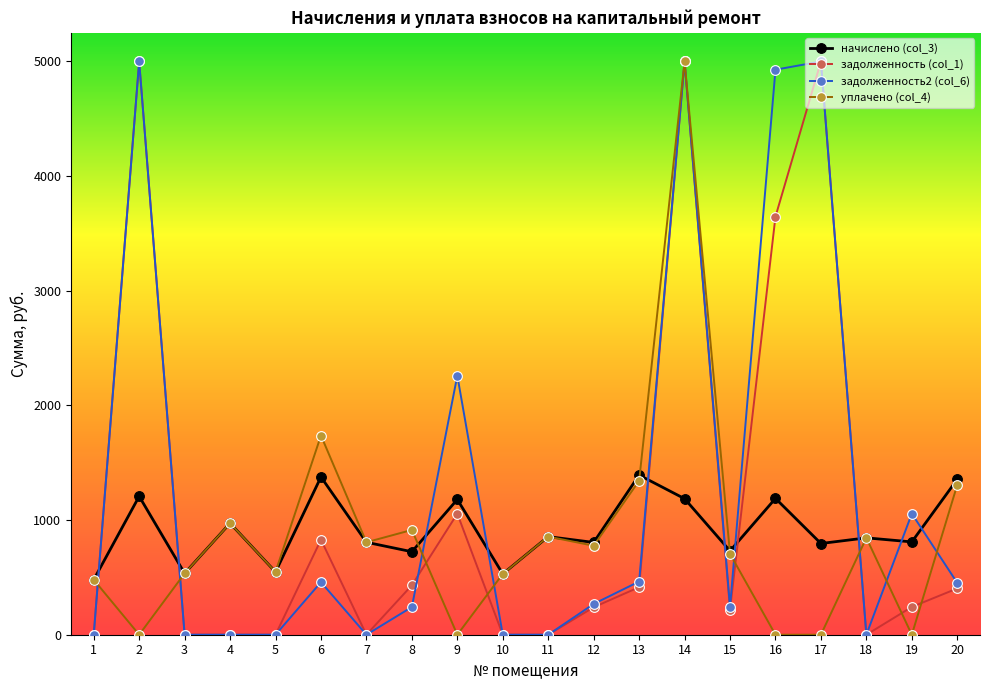

At which category does начислено (col_3) reach its first local valley?

3